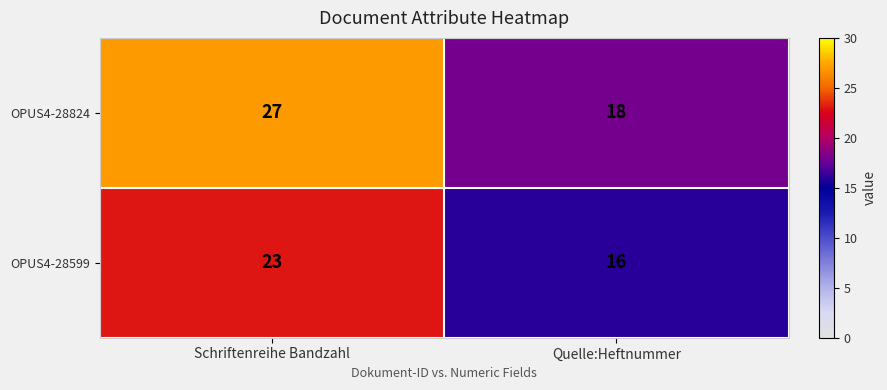

Reading right to left, transcribe all the data shown in this chart.

OPUS4-28824: 18	27
OPUS4-28599: 16	23